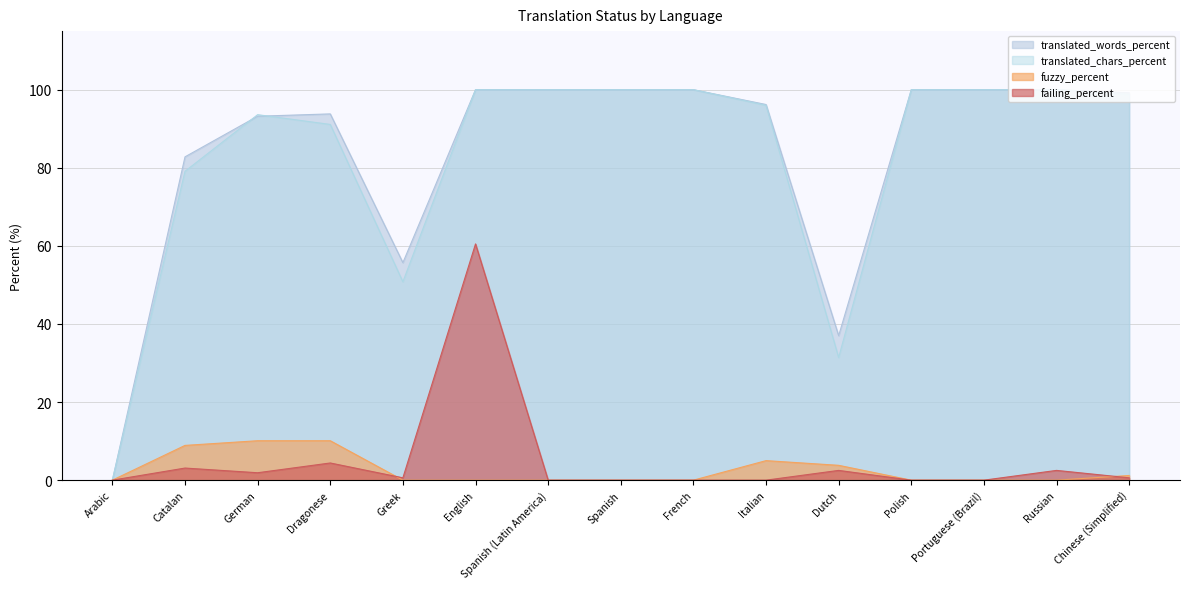

Between Dragonese and English, which series saw the biggest shift?

failing_percent